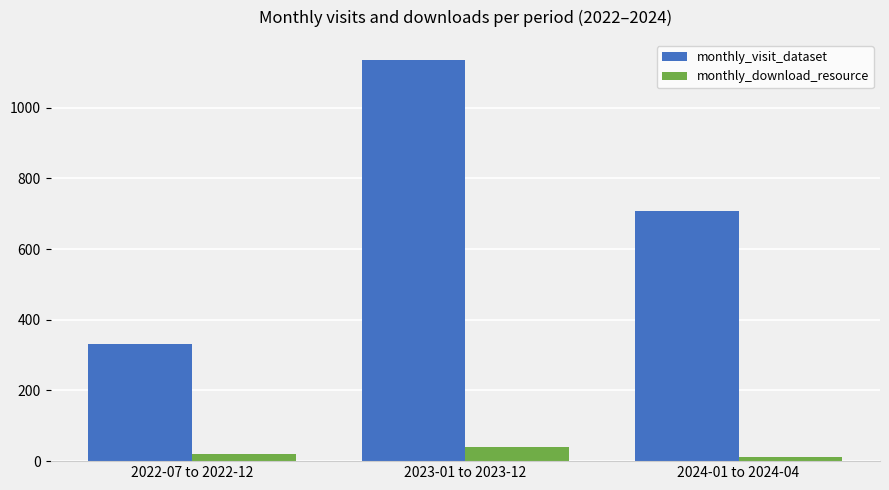

What is the sum of all monthly_visit_dataset values?

2176